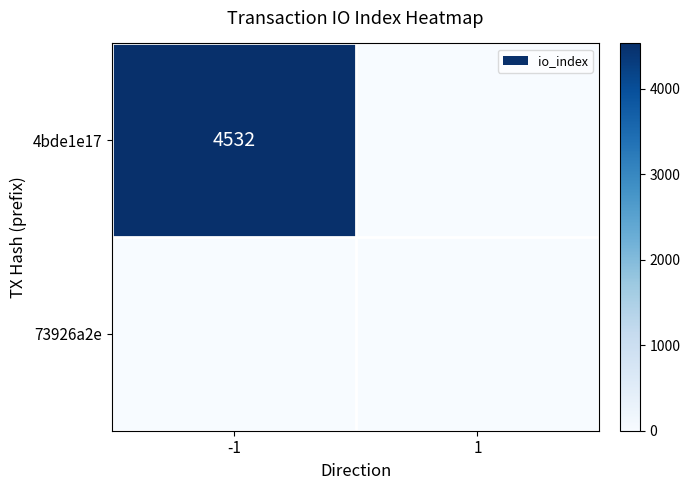

At how many categories does at least one series exceed 1757?

1